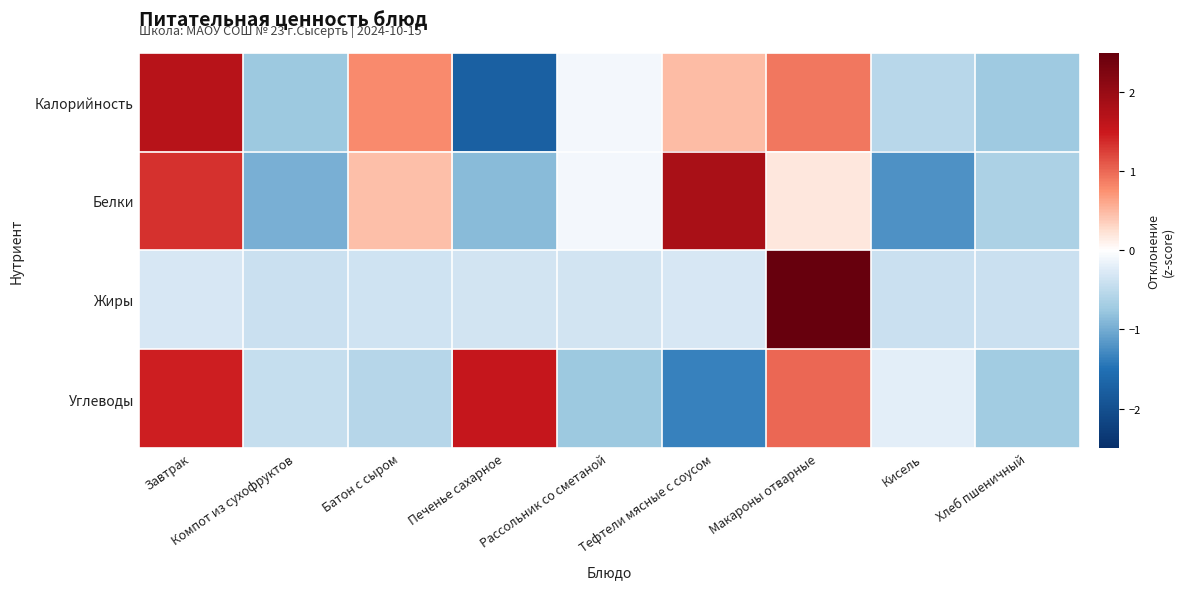

Reading left to right, extract all data points from this chart.

Калорийность: Завтрак=1.7	Компот из сухофруктов=-0.8	Батон с сыром=0.8	Печенье сахарное=-1.7	Рассольник со сметаной=-0.1	Тефтели мясные с соусом=0.5	Макароны отварные=0.9	Кисель=-0.5	Хлеб пшеничный=-0.7
Белки: Завтрак=1.3	Компот из сухофруктов=-1.0	Батон с сыром=0.4	Печенье сахарное=-0.9	Рассольник со сметаной=-0.1	Тефтели мясные с соусом=1.8	Макароны отварные=0.2	Кисель=-1.2	Хлеб пшеничный=-0.6
Жиры: Завтрак=-0.3	Компот из сухофруктов=-0.4	Батон с сыром=-0.4	Печенье сахарное=-0.3	Рассольник со сметаной=-0.3	Тефтели мясные с соусом=-0.3	Макароны отварные=2.8	Кисель=-0.4	Хлеб пшеничный=-0.4
Углеводы: Завтрак=1.5	Компот из сухофруктов=-0.4	Батон с сыром=-0.6	Печенье сахарное=1.5	Рассольник со сметаной=-0.8	Тефтели мясные с соусом=-1.4	Макароны отварные=1.0	Кисель=-0.2	Хлеб пшеничный=-0.7